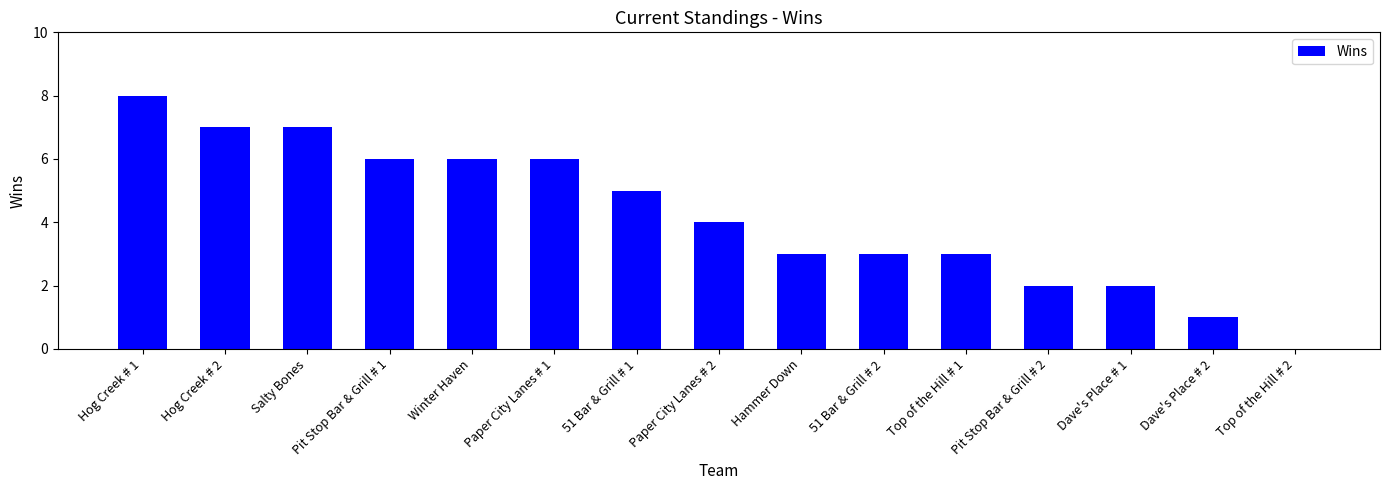

Reading left to right, what are all the values shown in this chart?

Hog Creek # 1=8	Hog Creek # 2=7	Salty Bones=7	Pit Stop Bar & Grill # 1=6	Winter Haven=6	Paper City Lanes # 1=6	51 Bar & Grill # 1=5	Paper City Lanes # 2=4	Hammer Down=3	51 Bar & Grill # 2=3	Top of the Hill # 1=3	Pit Stop Bar & Grill # 2=2	Dave's Place # 1=2	Dave's Place # 2=1	Top of the Hill # 2=0